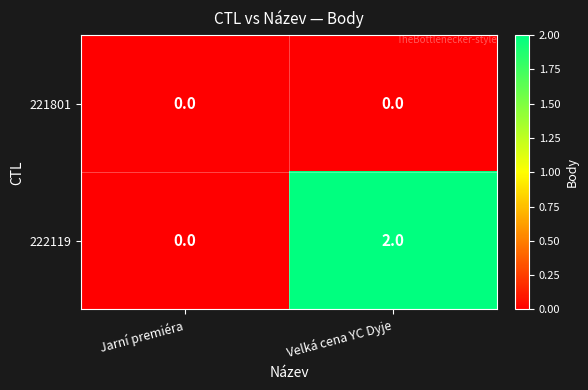

At which category is the sum across all series the highest?

Velká cena YC Dyje